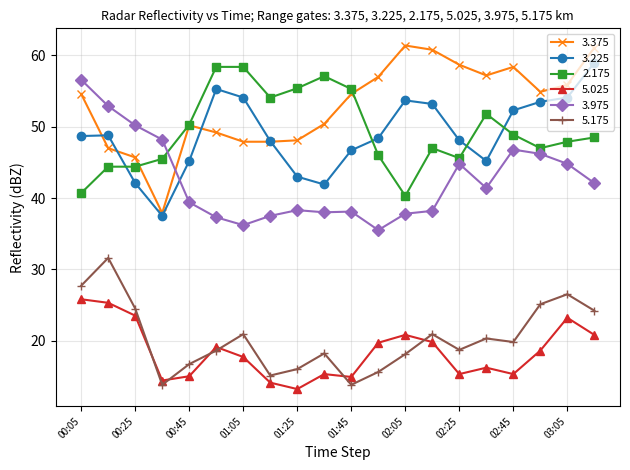

True or false: 3.975 and 5.175 intersect in this chart.

False